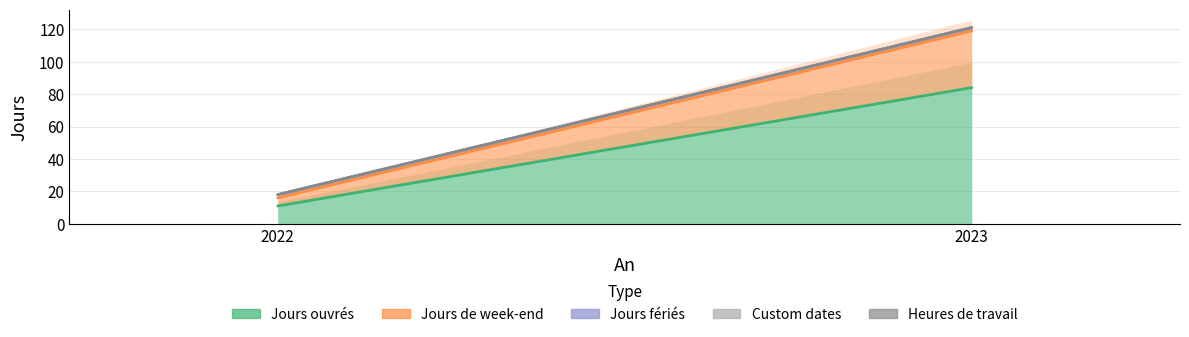

At which category is the sum across all series the highest?

2023